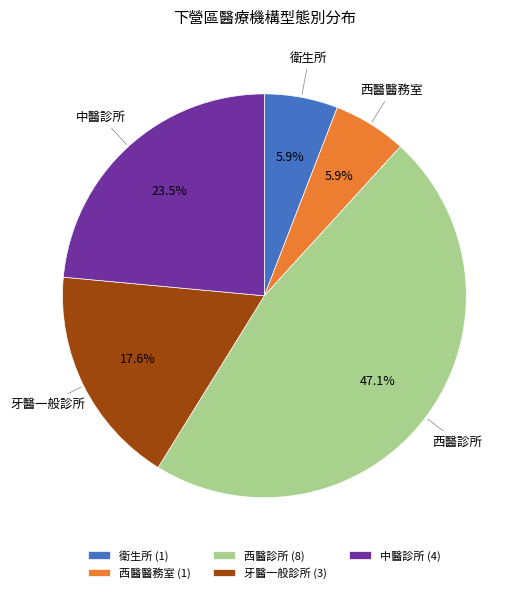

What is the ratio of the value at 西醫診所 to the value at 中醫診所?

2.0